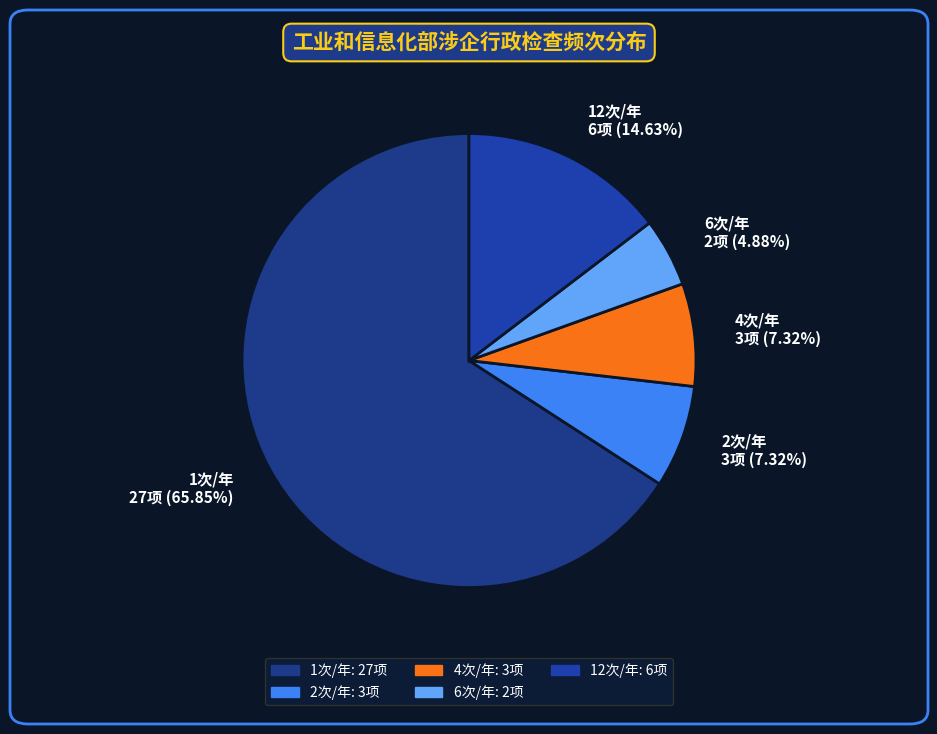

How many slices are in this pie chart?

5